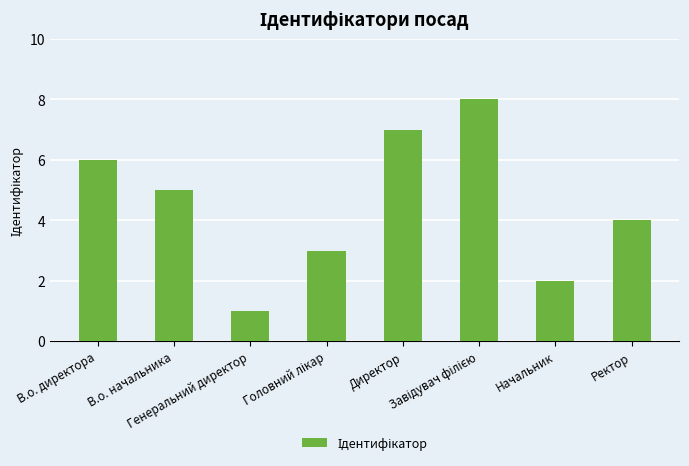

Count the number of categories in the chart.

8